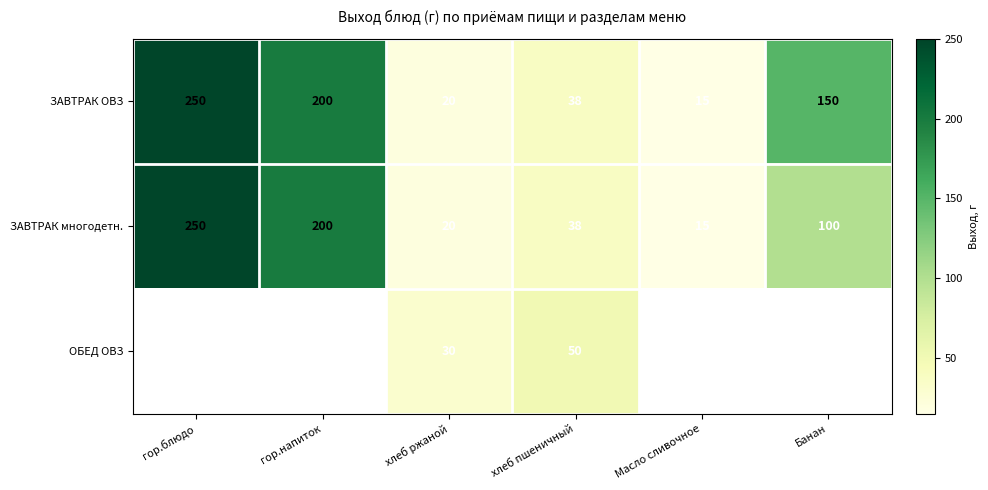

At which category does the chart reach its minimum across all series?

Масло сливочное